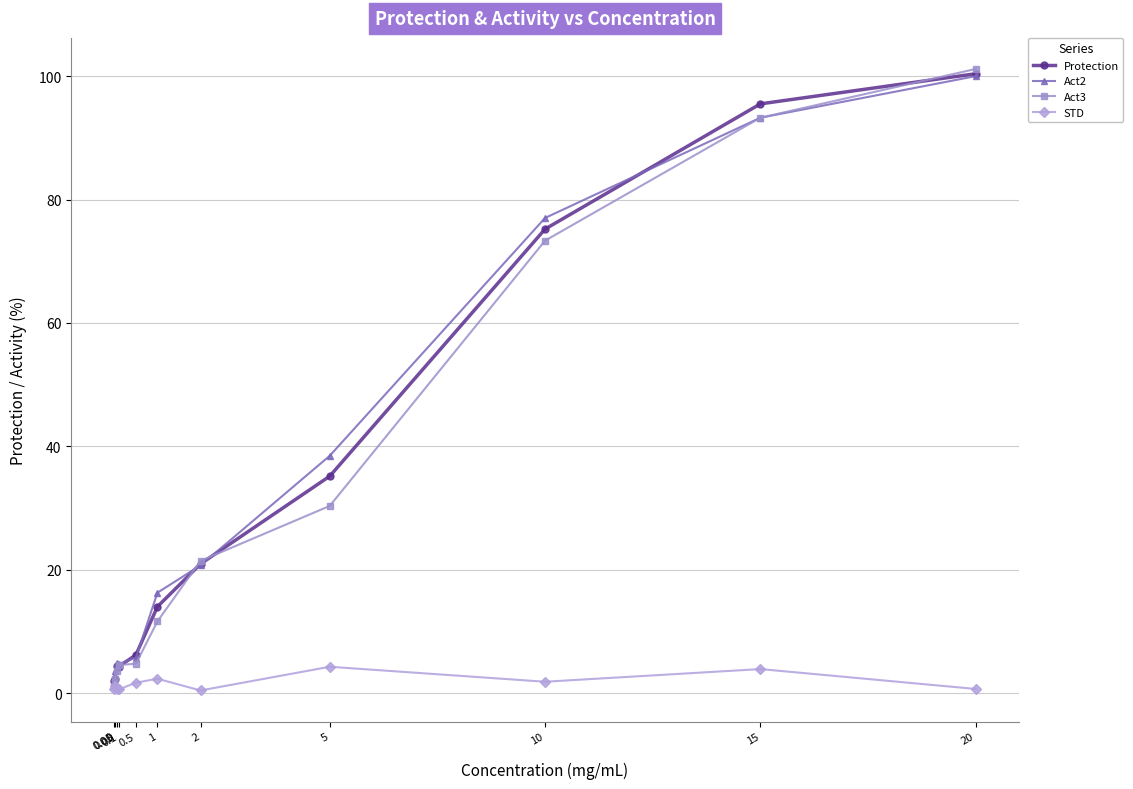

Is the value of Protection at 0.01 greater than the value of Act3 at 0.05?

No